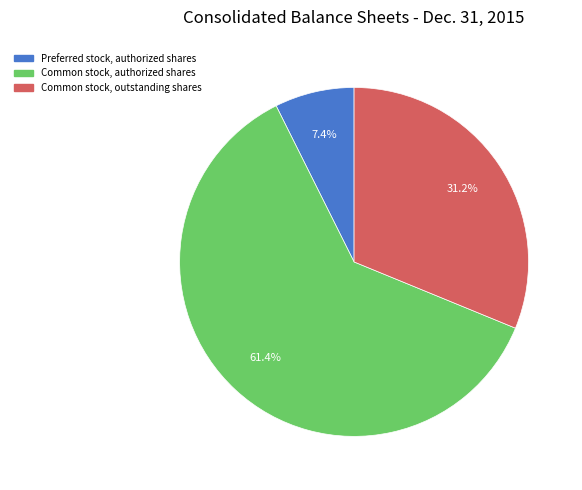

Approximately how many times larger is the value at Common stock, authorized shares compared to Common stock, outstanding shares?

2.0